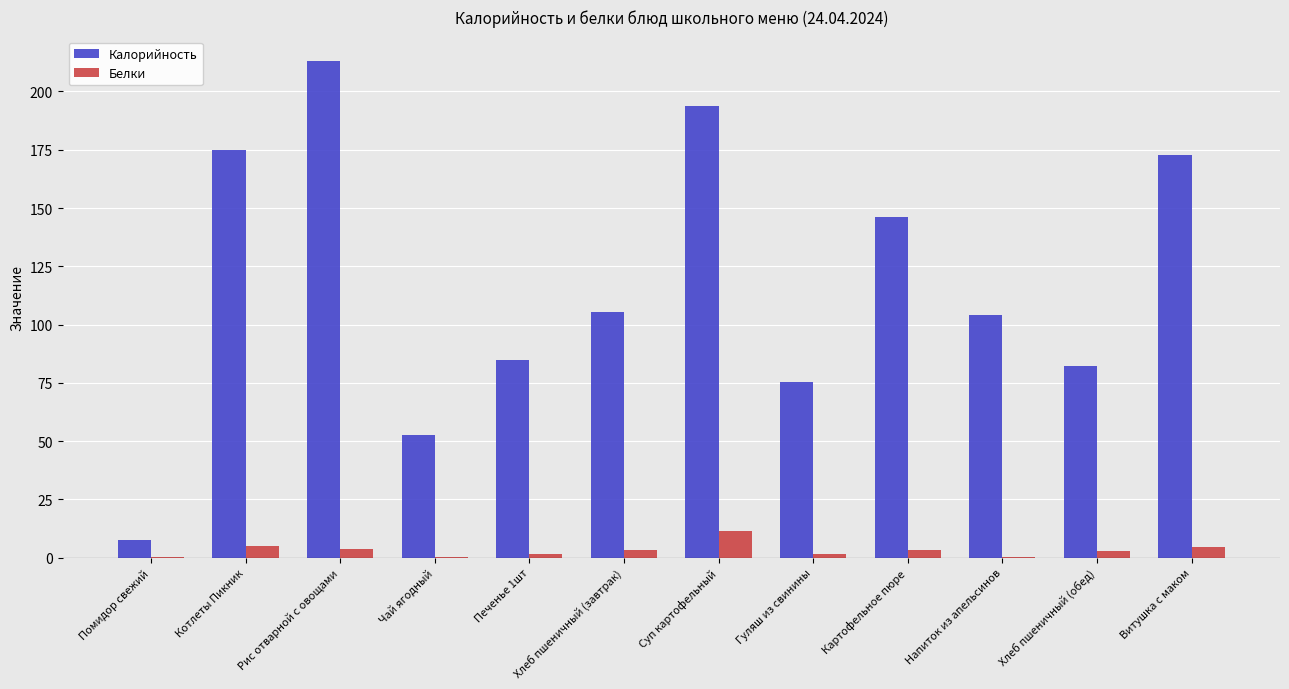

Does the chart contain stacked bars?

No